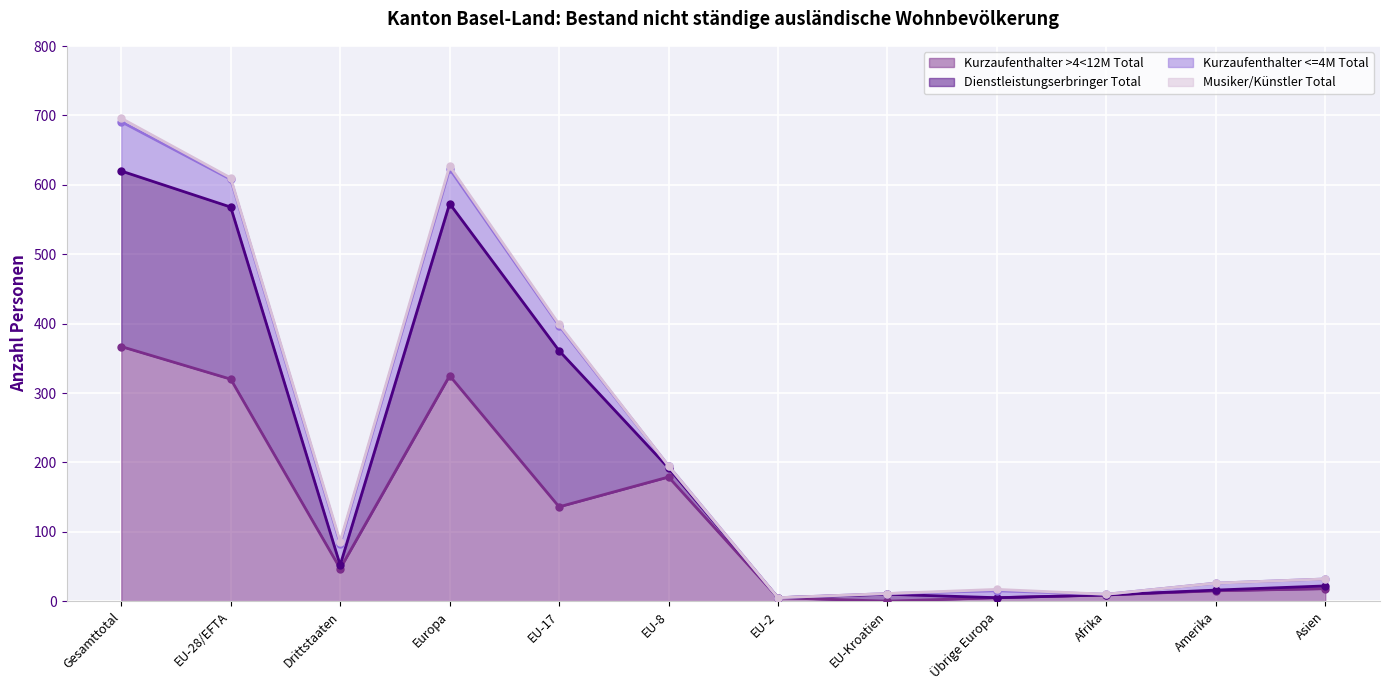

In Kurzaufenthalter >4<12M Total, how many points are lower than both neighbors (excluding endpoints)?

3